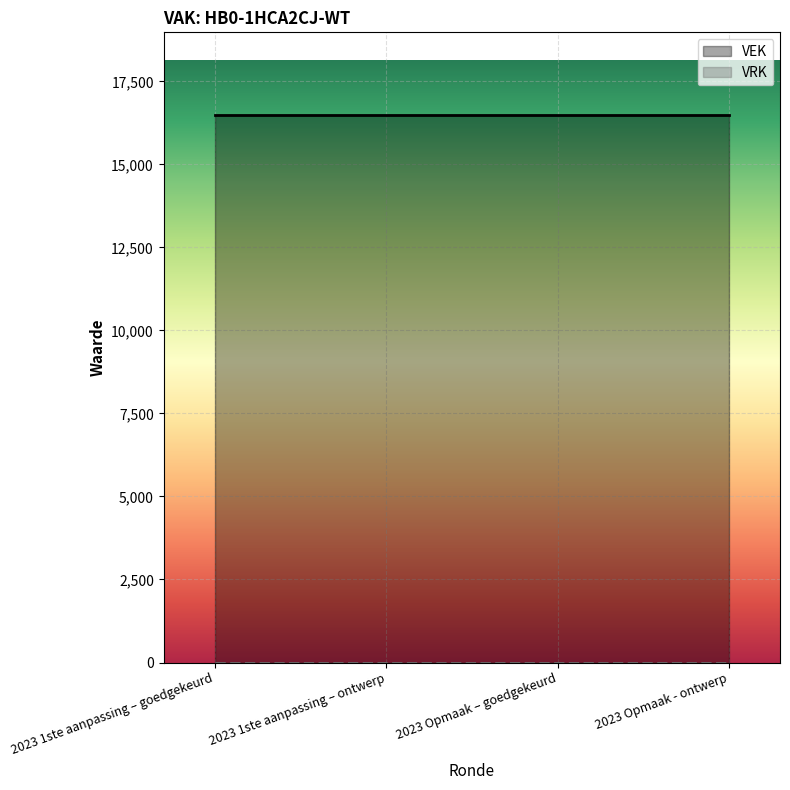

At which category is the sum across all series the highest?

2023 1ste aanpassing – goedgekeurd